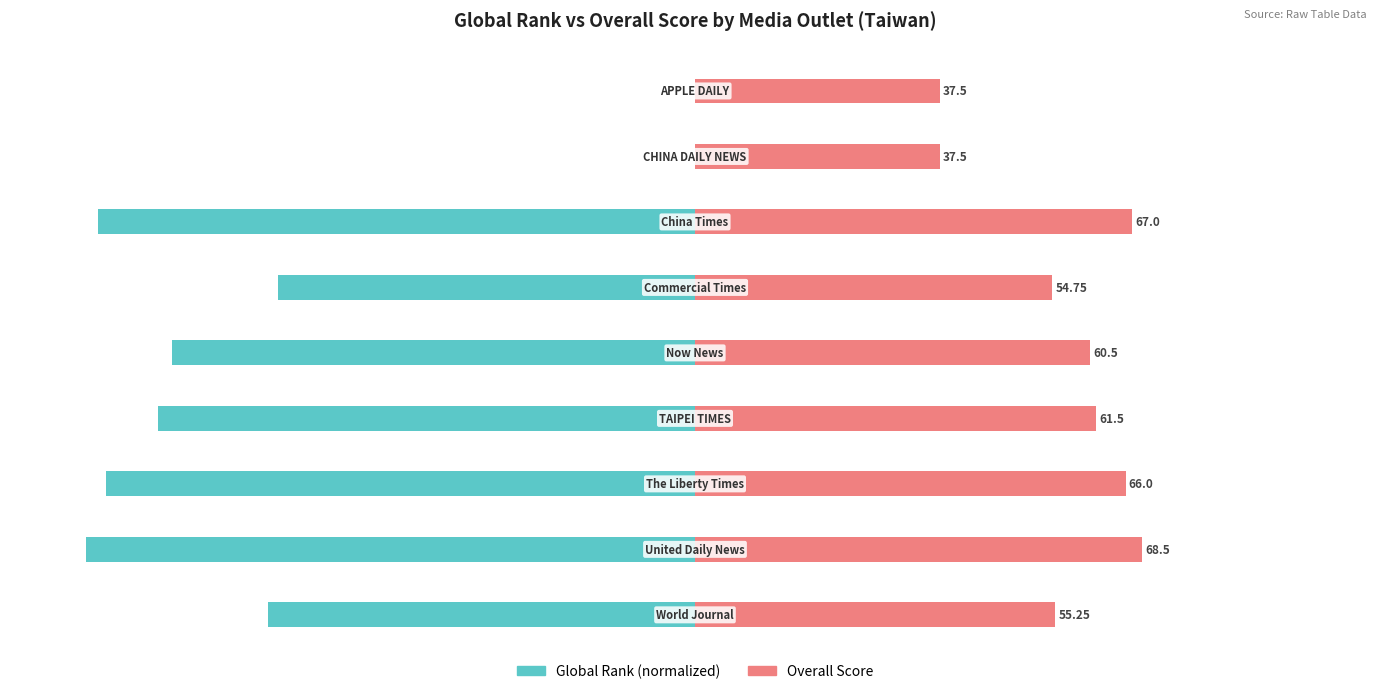

What is the difference between the Overall Score values at 0 and 2?

10.8